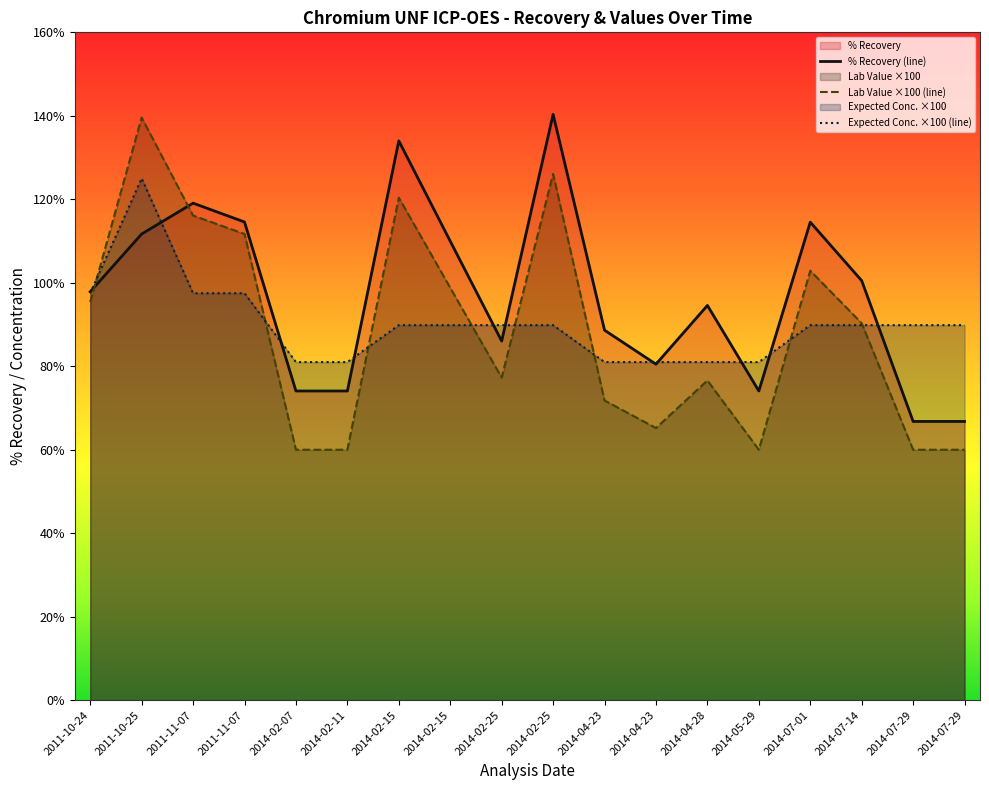

What are all the series names shown in the legend?

% Recovery, Lab Value, Expected Conc.